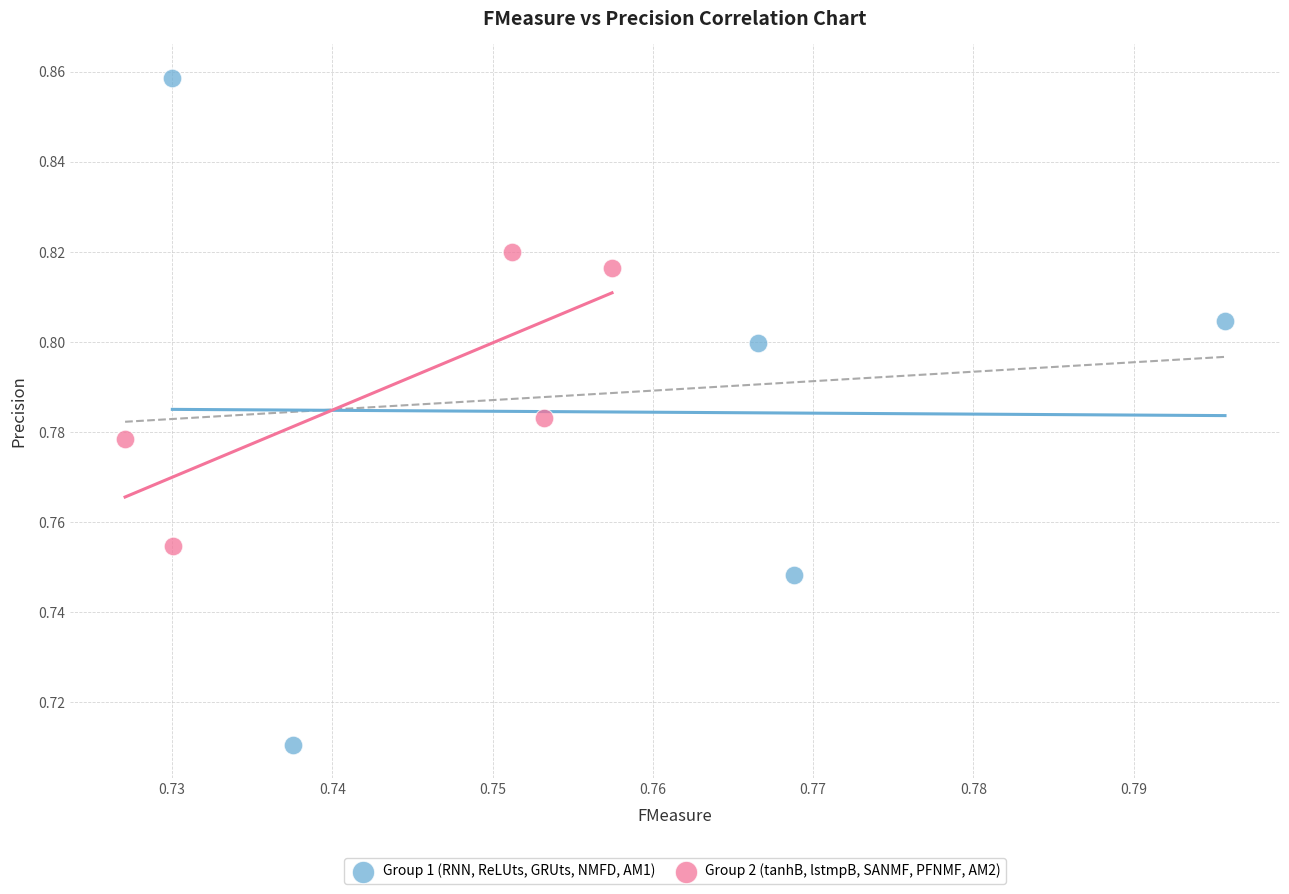

Which series has the largest Y range (max minus min)?

Group 1 (RNN, ReLUts, GRUts, NMFD, AM1)